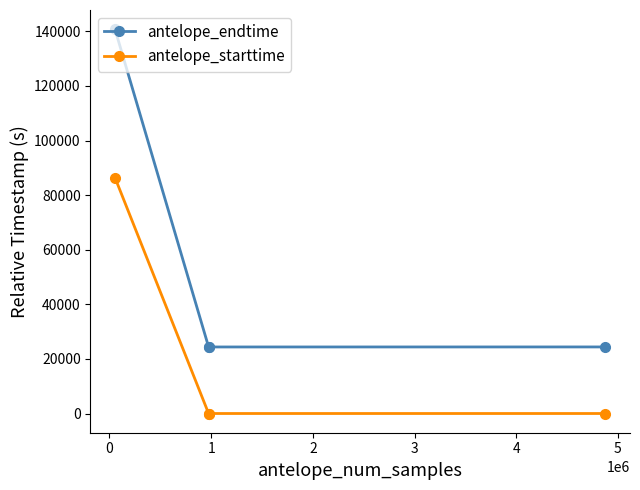

Which series has the widest spread of values?

antelope_endtime